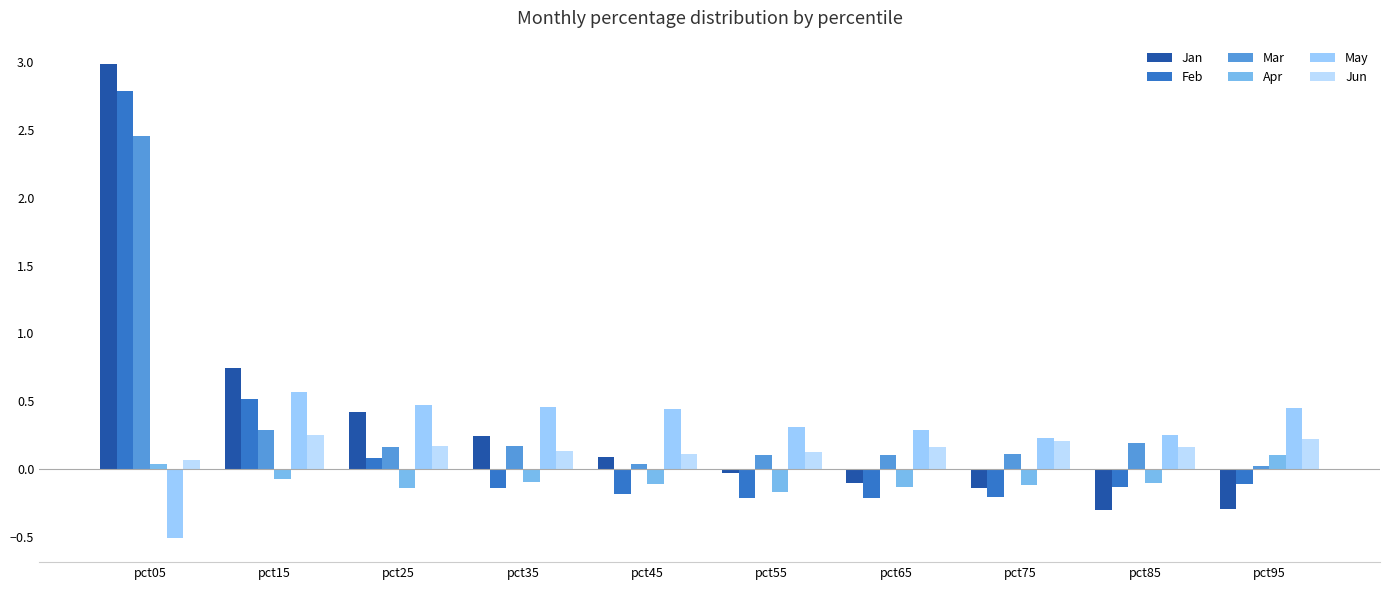

What is the difference between the highest and lowest values at pct65?

0.5